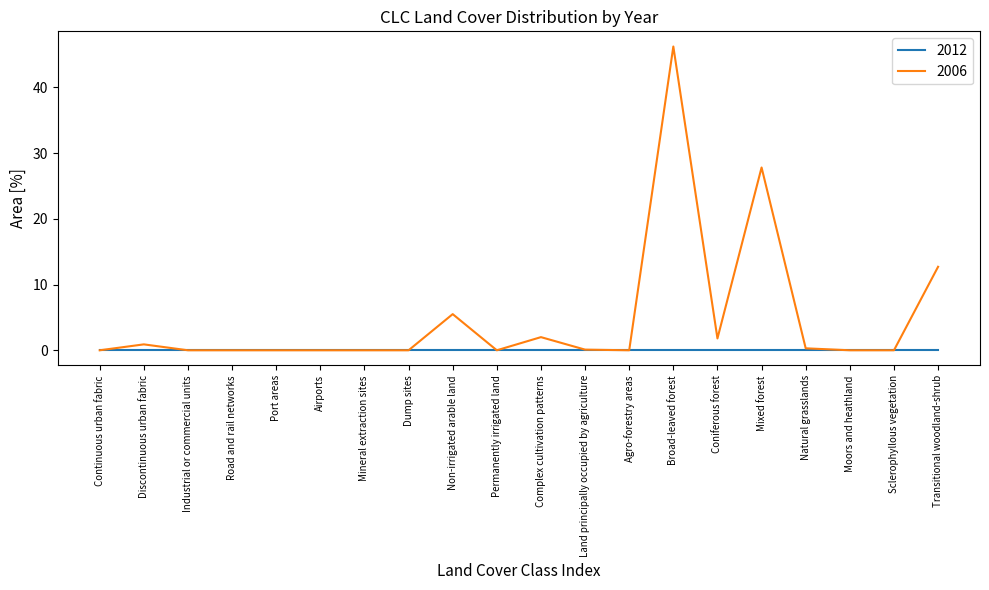

At which label is 2006 closest to 23?

Mixed forest